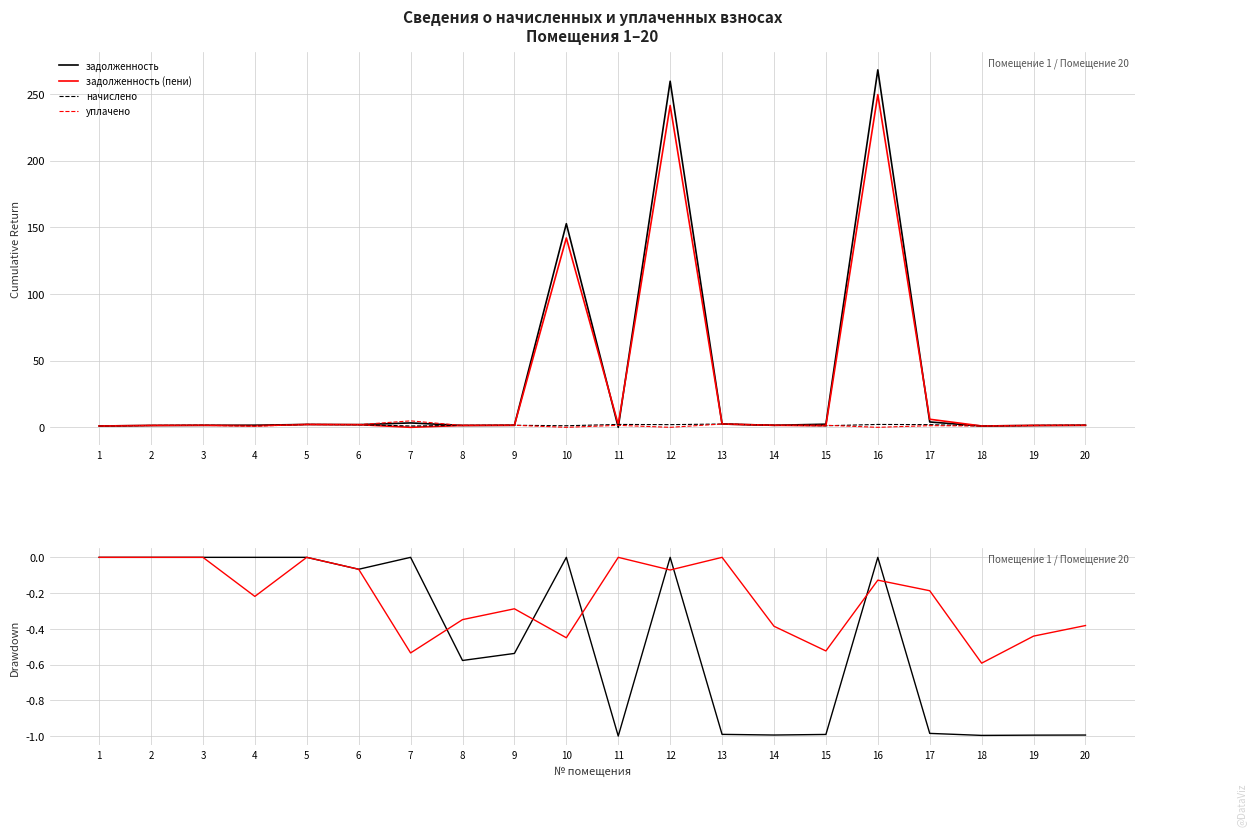

In начислено, how many points are higher than both neighbors (excluding endpoints)?

6